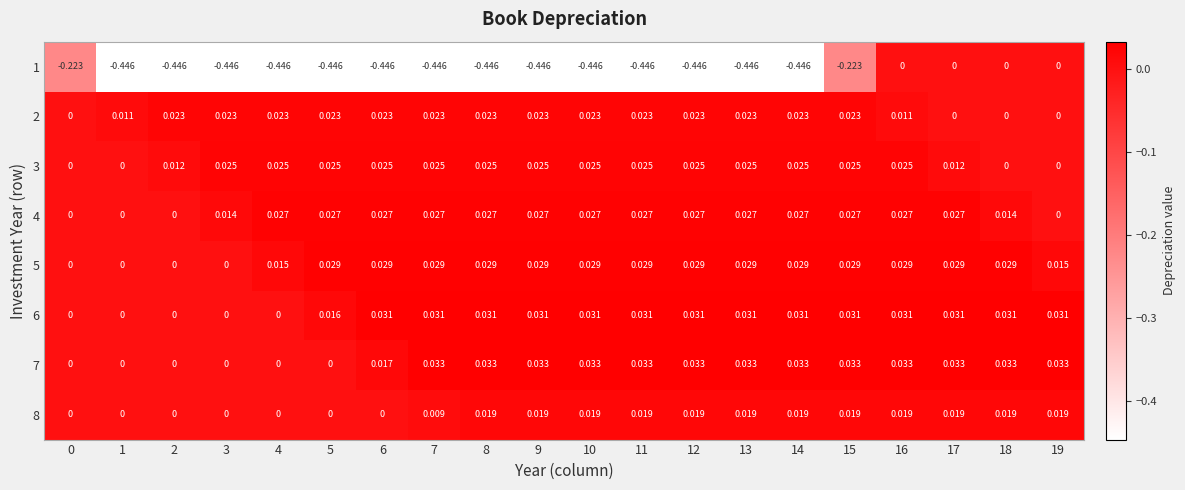

What is the spread (max minus min) of values at 12?

0.5